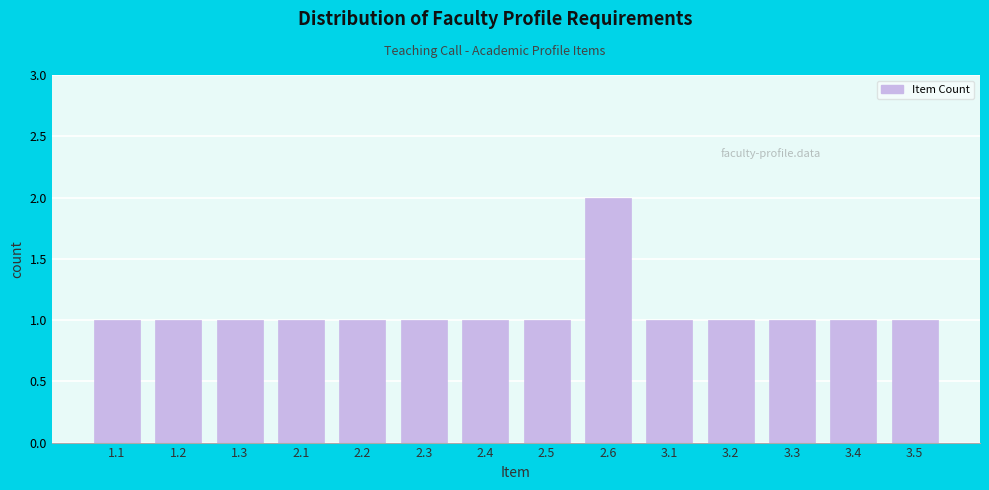

Reading right to left, transcribe all the data shown in this chart.

3.5=1	3.4=1	3.3=1	3.2=1	3.1=1	2.6=2	2.5=1	2.4=1	2.3=1	2.2=1	2.1=1	1.3=1	1.2=1	1.1=1